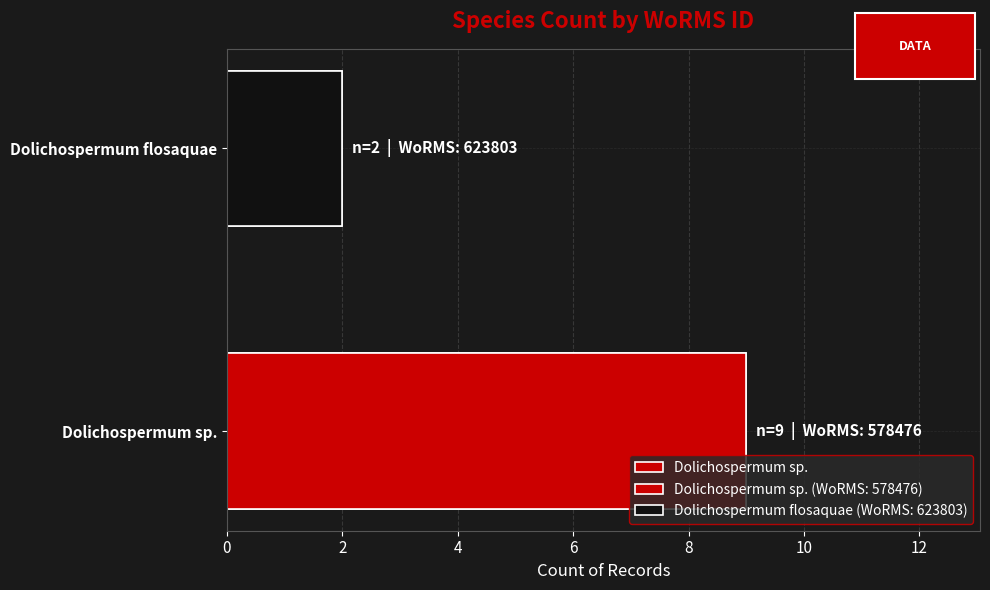

At which label is the value closest to 5?

Dolichospermum flosaquae